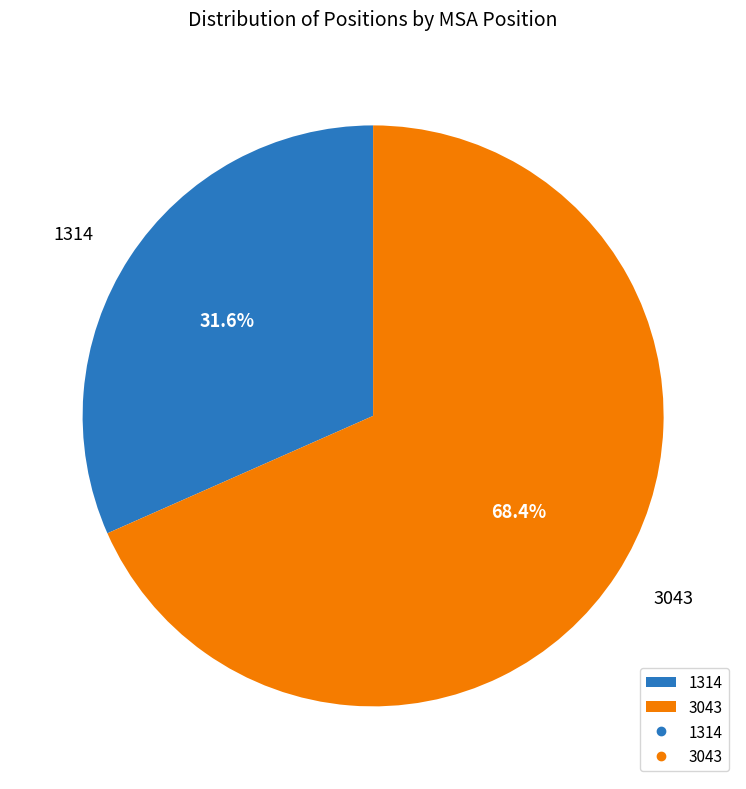

Which slice represents more than half of the pie?

3043